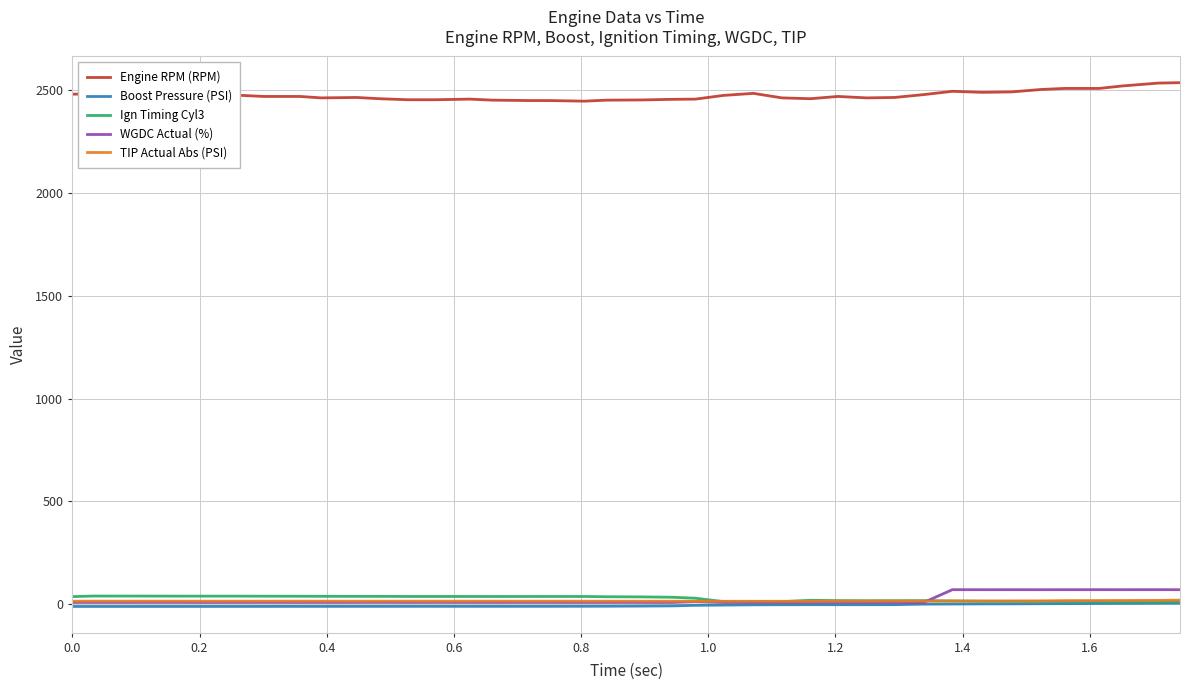

True or false: Engine RPM (RPM) and Ign Timing Cyl3 intersect in this chart.

False